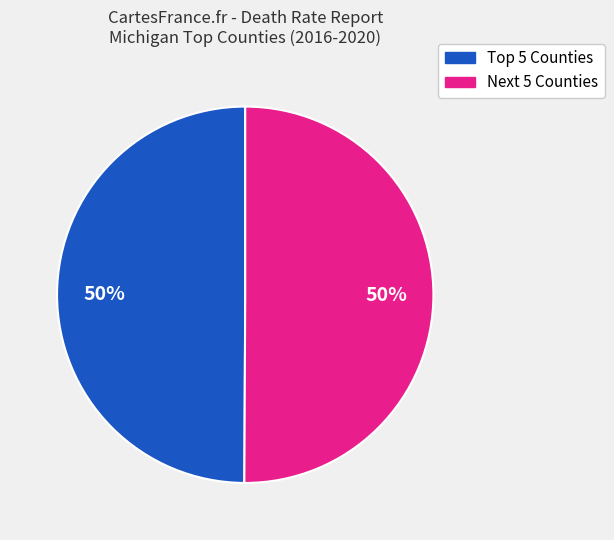

To the nearest percent, what is the average slice percentage?

50%